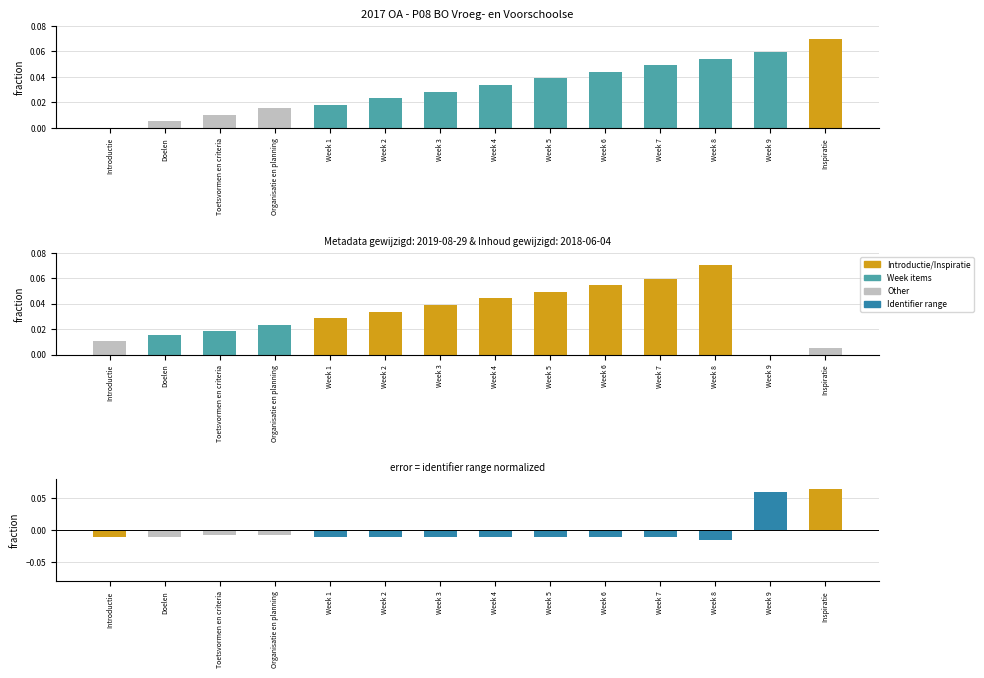

Which has a higher value, Week 9 or Week 7?

Week 7